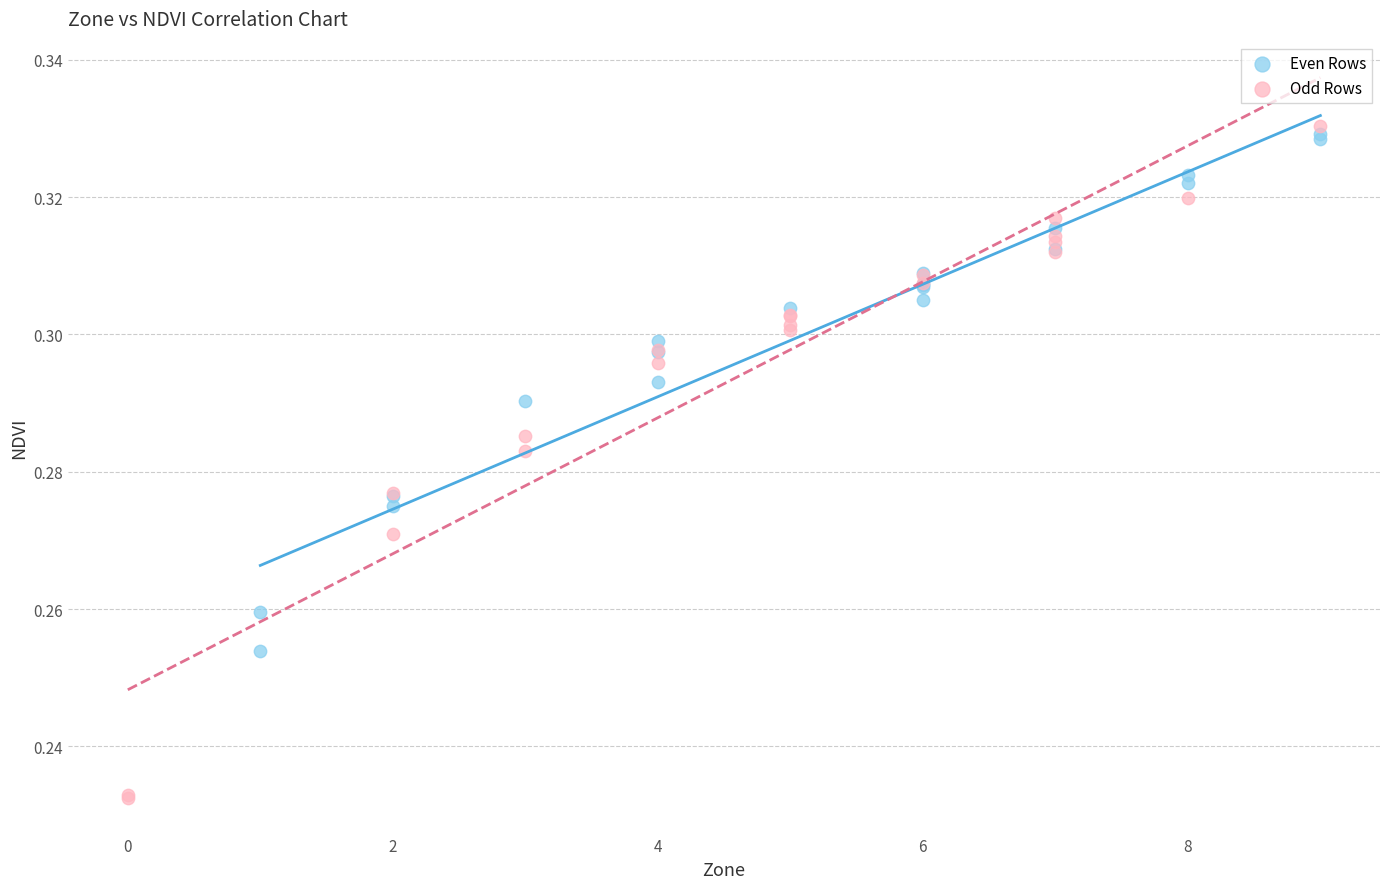

Which series contains the highest Y value?

Odd Rows